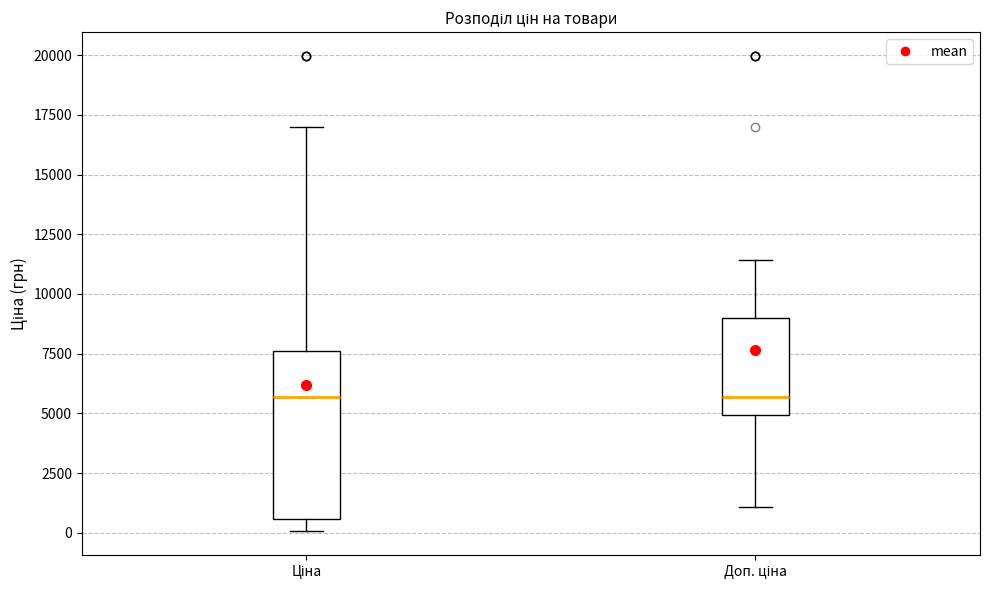

Reading left to right, read every box against the y-axis: the position of its median line, the range the box covers, and the ends of its whiskers. The values are not printed on the chart, so give them approximately, as read against the axis.

Ціна: median 5500, box 500 to 7500, whiskers 0 to 17000
Доп. ціна: median 5500, box 5000 to 9000, whiskers 1000 to 11500